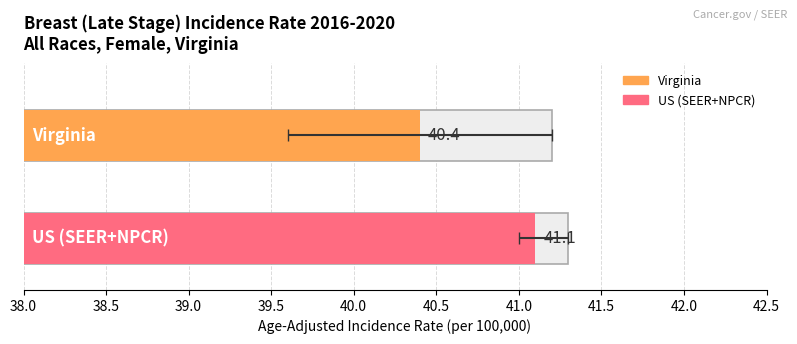

What is the label of the 1st bar from the left?

Virginia